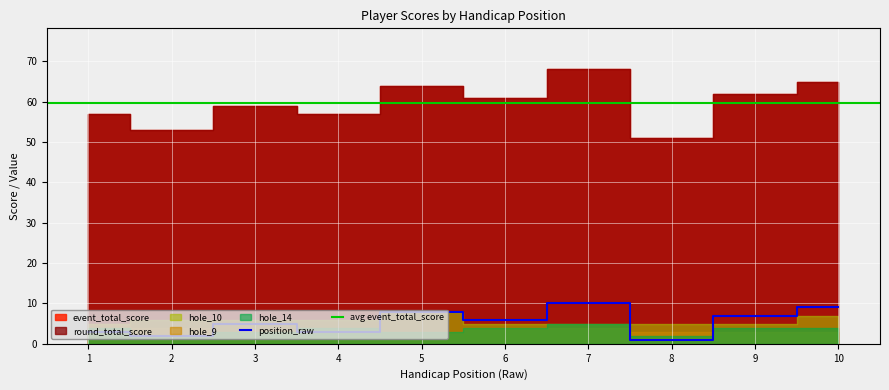

What is the lowest value of the position_raw series?

1